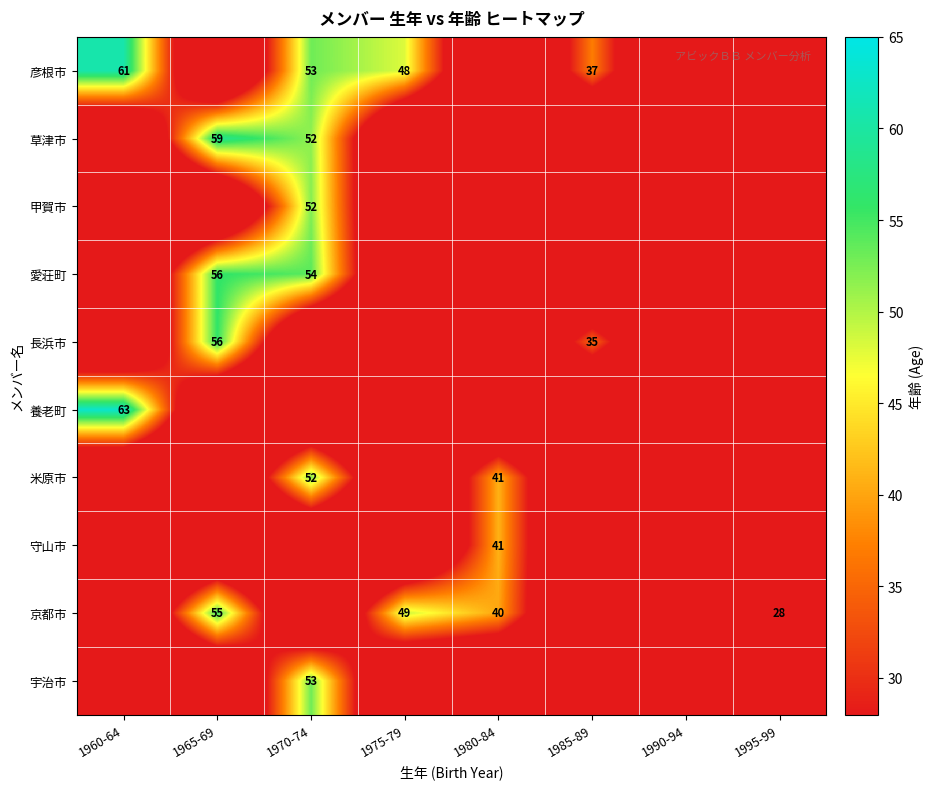

True or false: 愛荘町 has a value of 56 at 1965-69.

True